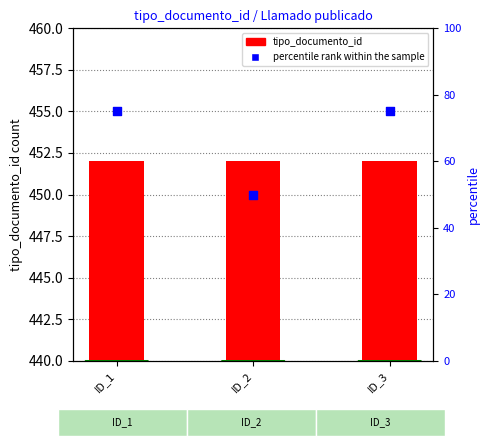

Which series contains the lowest Y value?

percentile rank within the sample